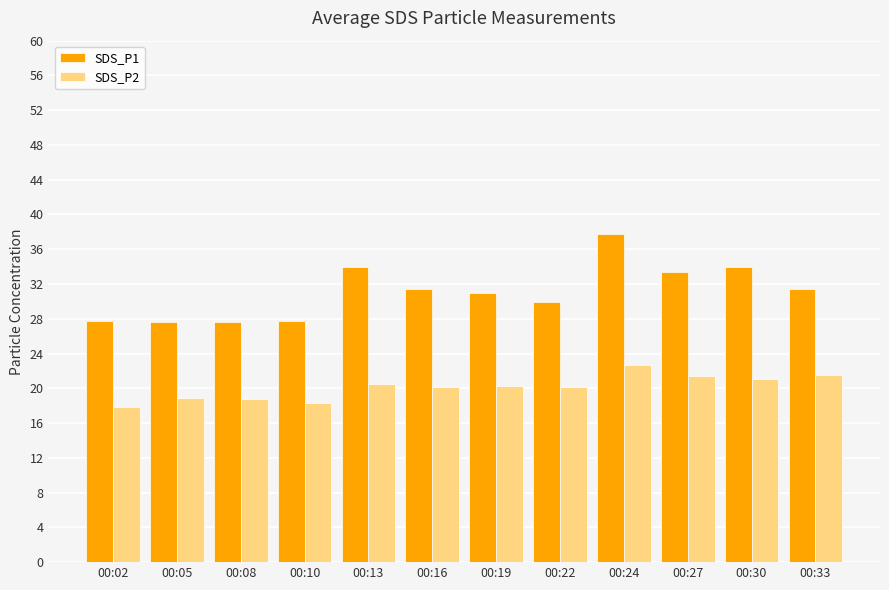

Count the number of categories in the chart.

12